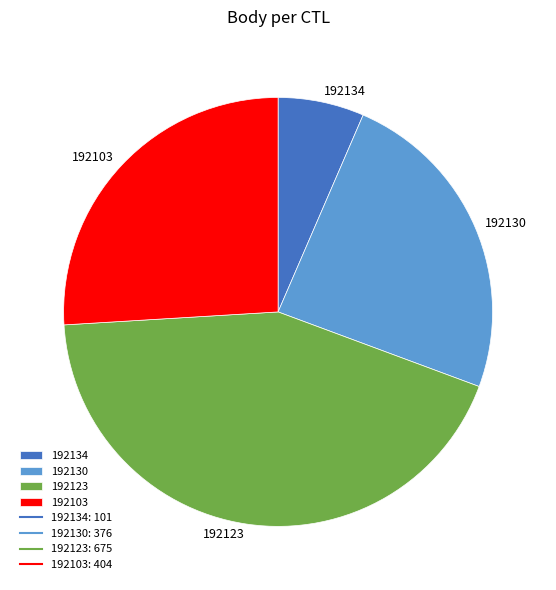

Combined, do 192130 and 192123 account for over 50%?

Yes